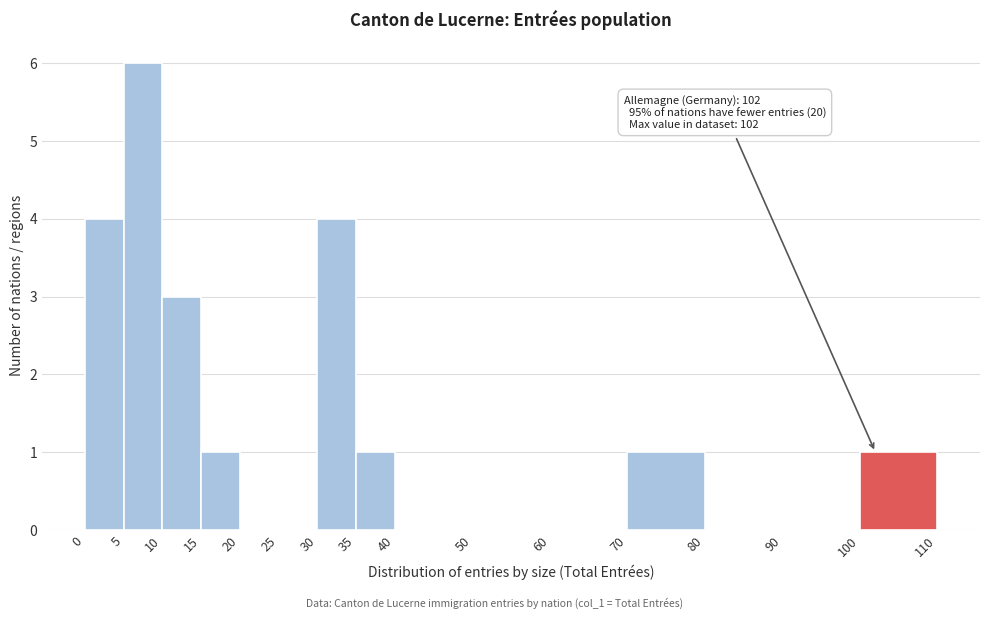

Over which range of the x-axis is the bar tallest?

5 to 10